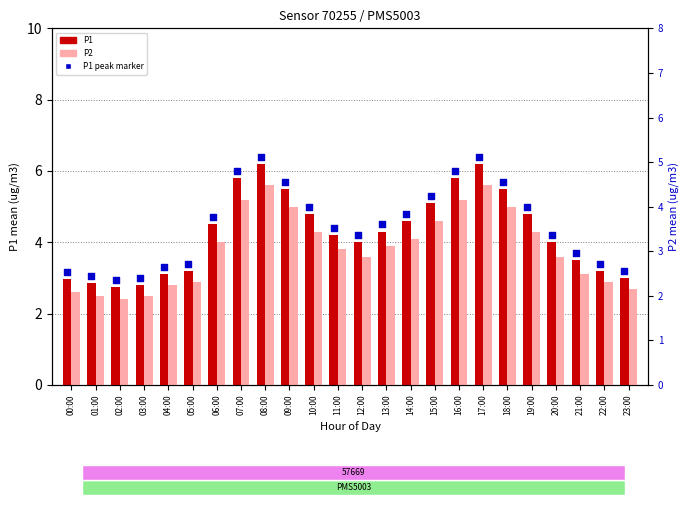

Which series has the widest spread of Y values?

P1